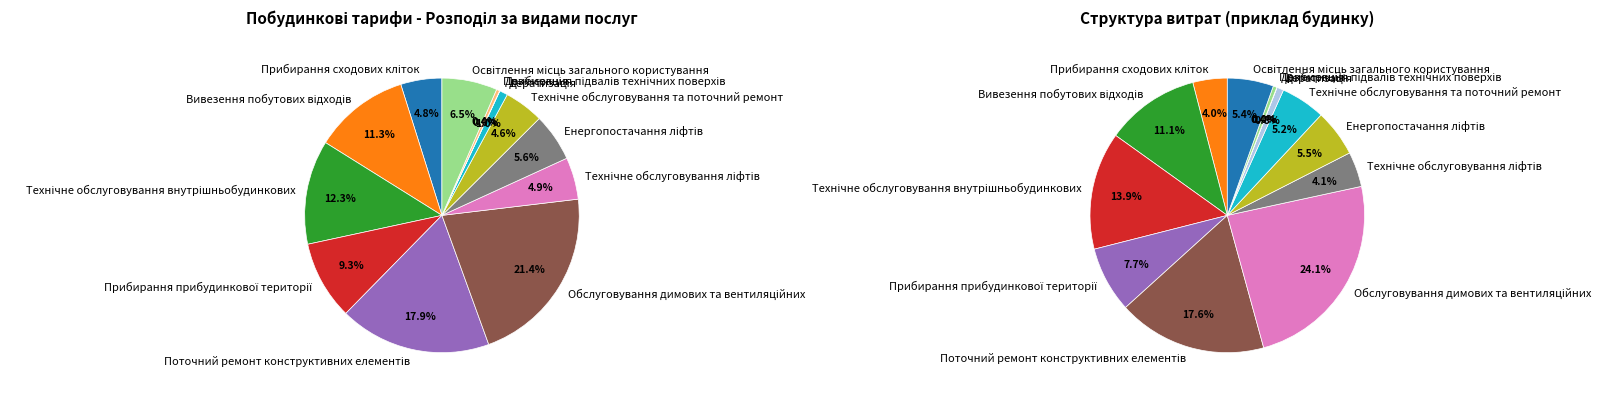

Is there any slice that represents more than half of the pie?

No